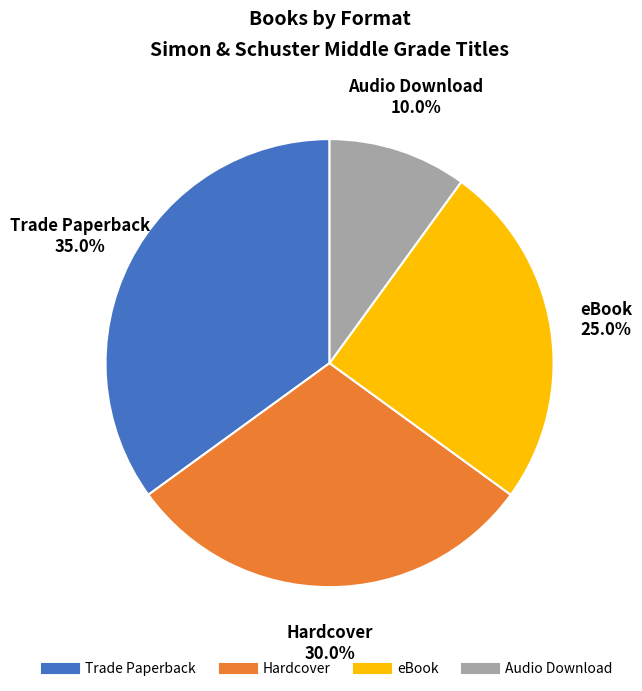

What percentage is the Hardcover slice, to the nearest percent?

30%